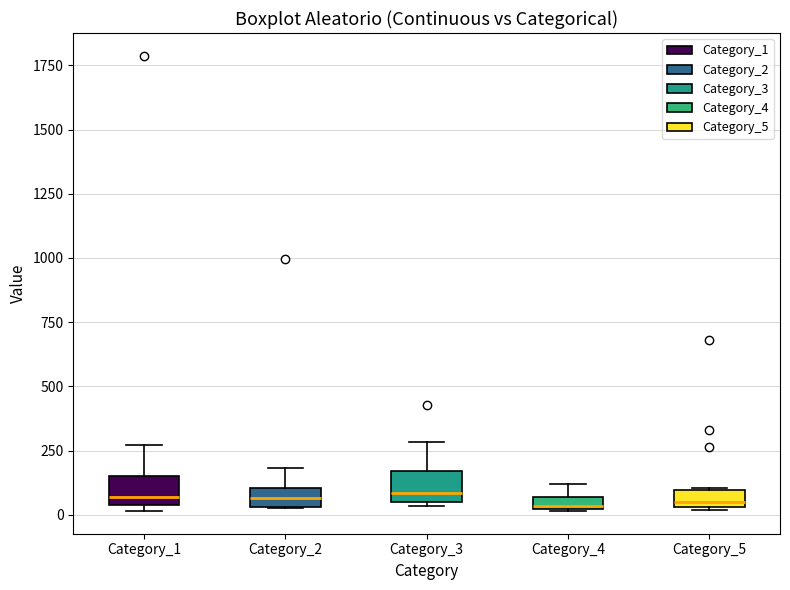

Where does the upper whisker of the box for Category_3 end on the y-axis? The values are not printed on the chart, so give them approximately, as read against the axis.

300